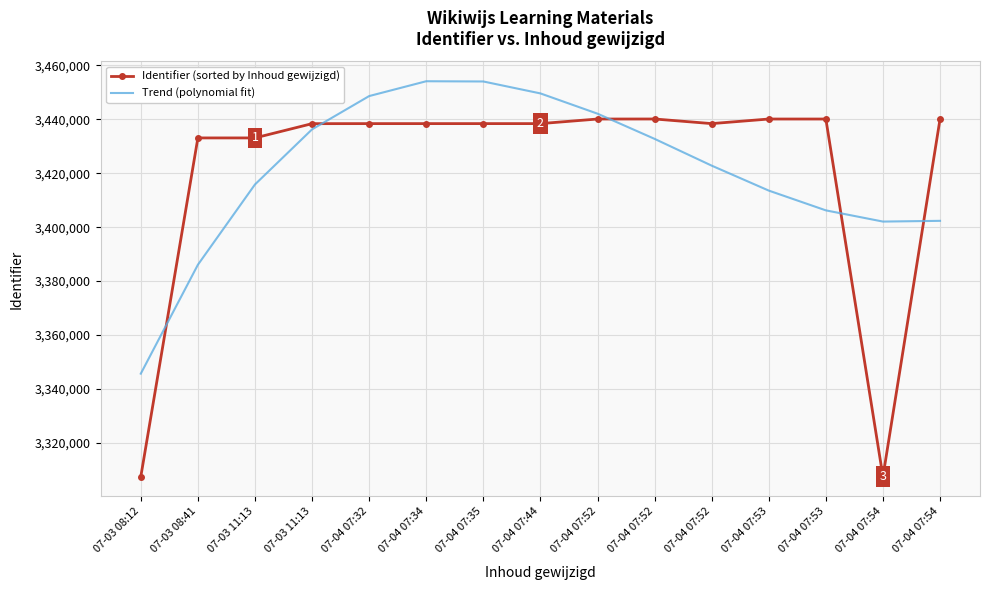

What are all the series names shown in the legend?

Identifier (sorted by Inhoud gewijzigd), Trend (polynomial fit)